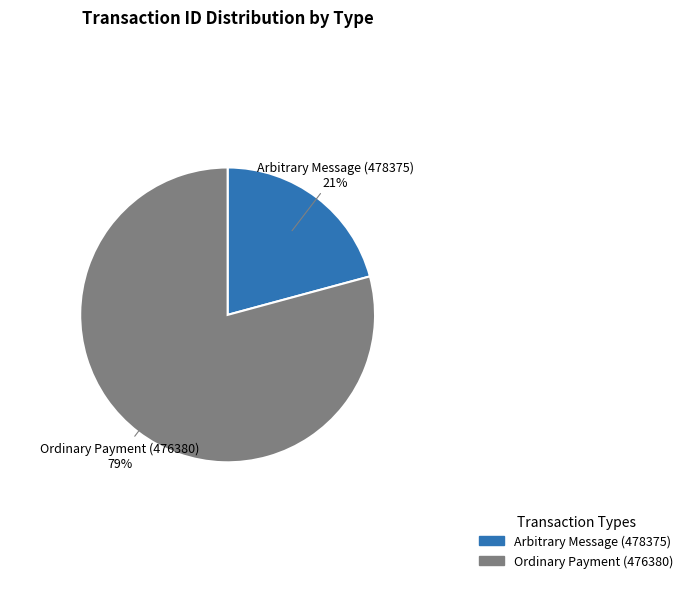

How many segments does this pie chart have?

2